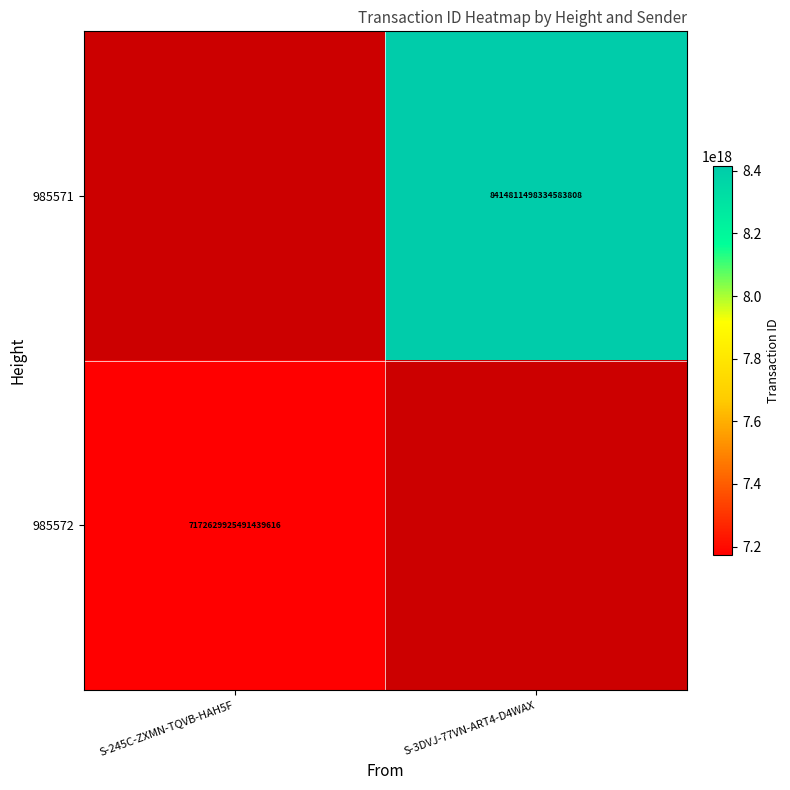

True or false: 985572 has a value of 1998233796182985984 at S-245C-ZXMN-TQVB-HAH5F.

False